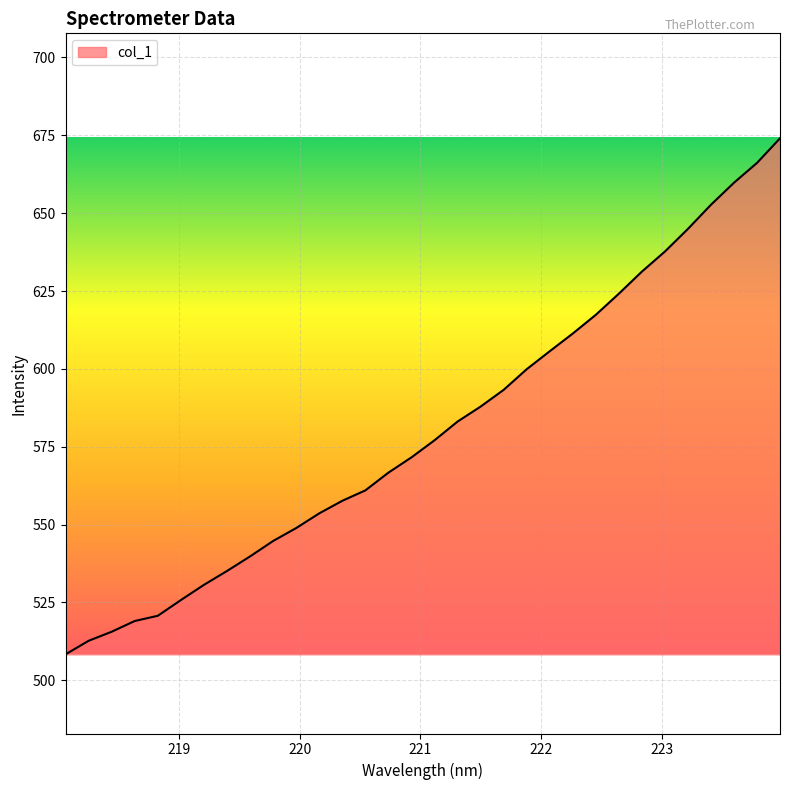

Count the number of data series in this chart.

1